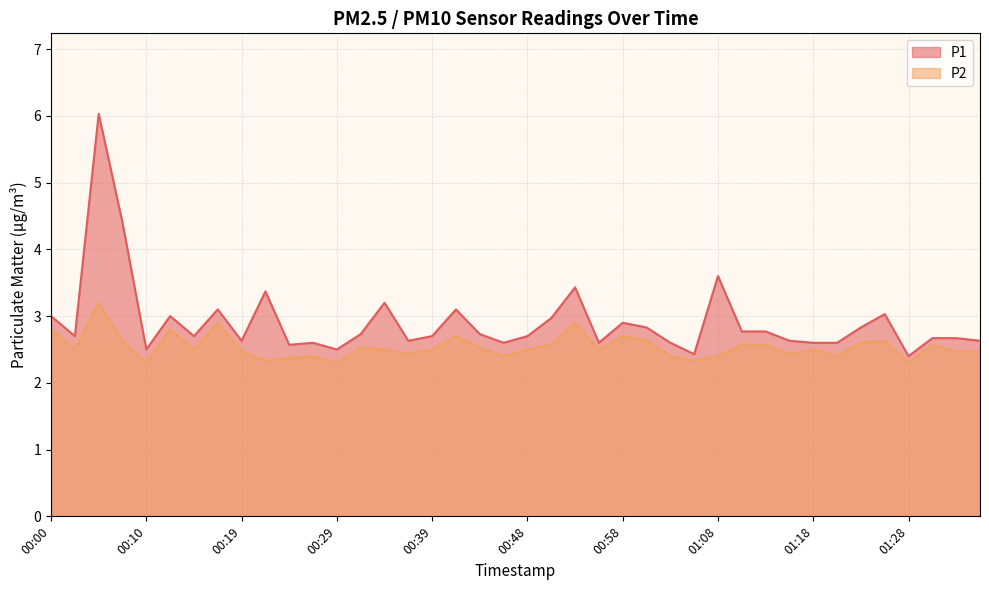

What position from the left is 00:29?

13